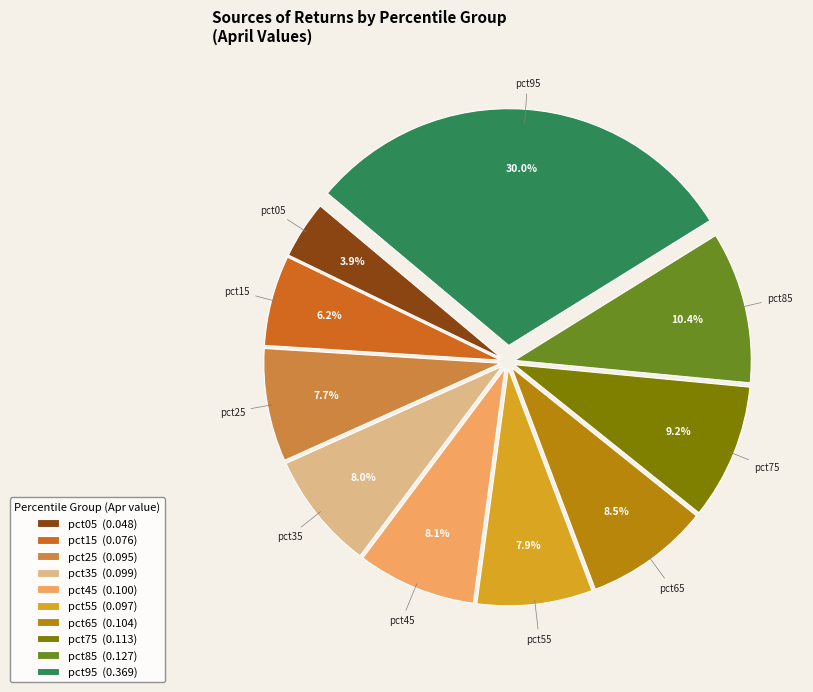

Count the number of slices in the pie.

10